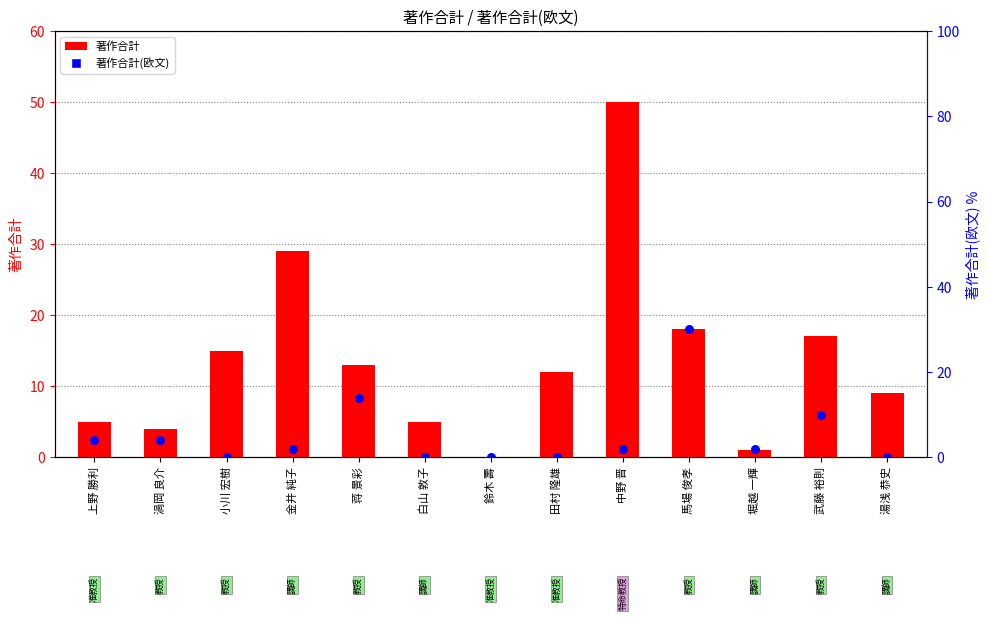

What is the total value across all series at 田村 隆雄?

12.0